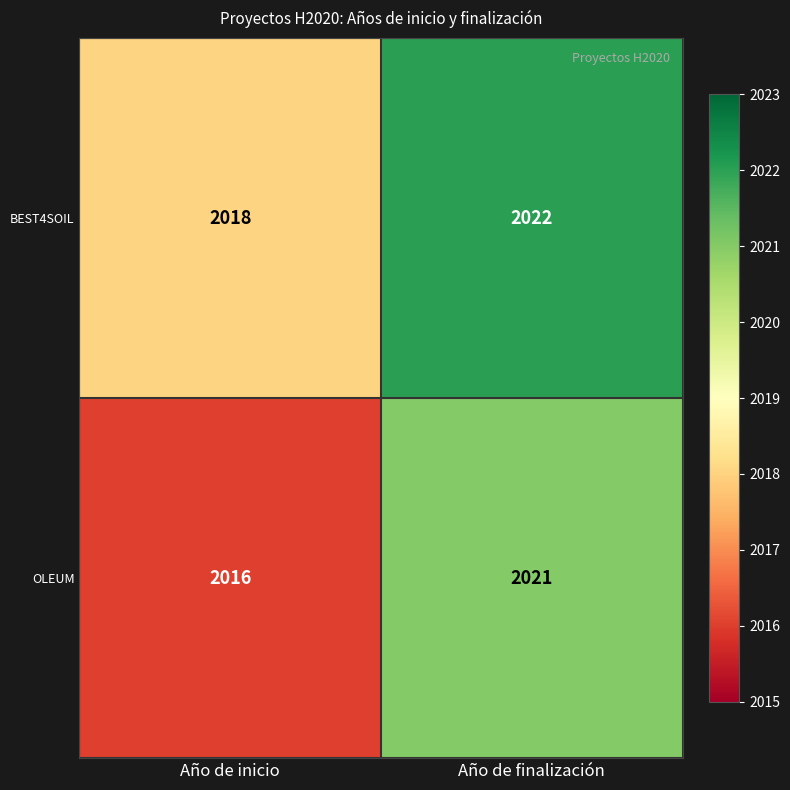

Is it true that BEST4SOIL equals 2018 at Año de inicio?

True